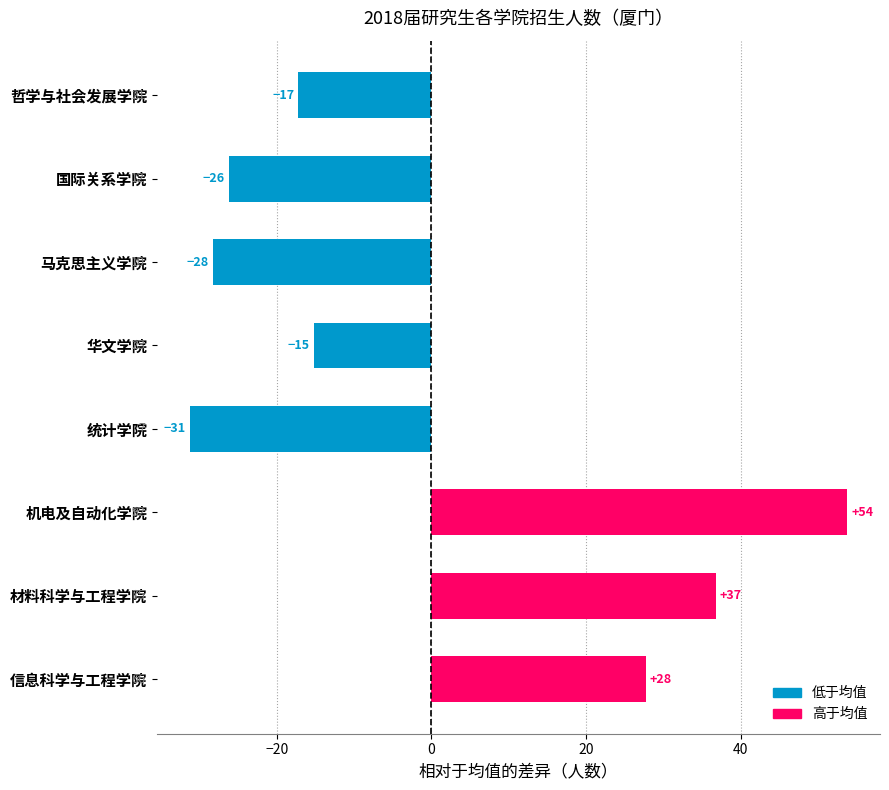

What is the difference between the maximum and second lowest values?

82.0